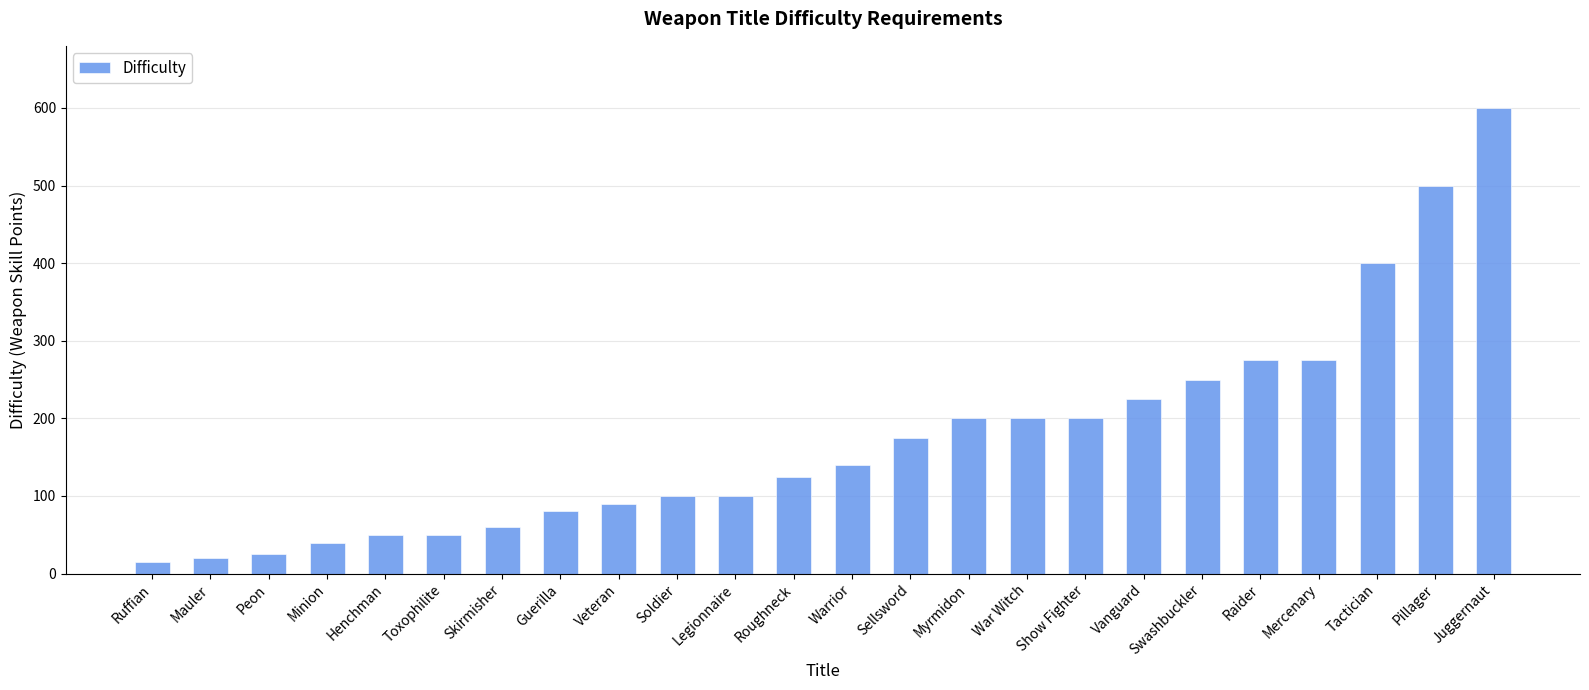

The chart shows a value of 120 at Veteran. True or false?

False